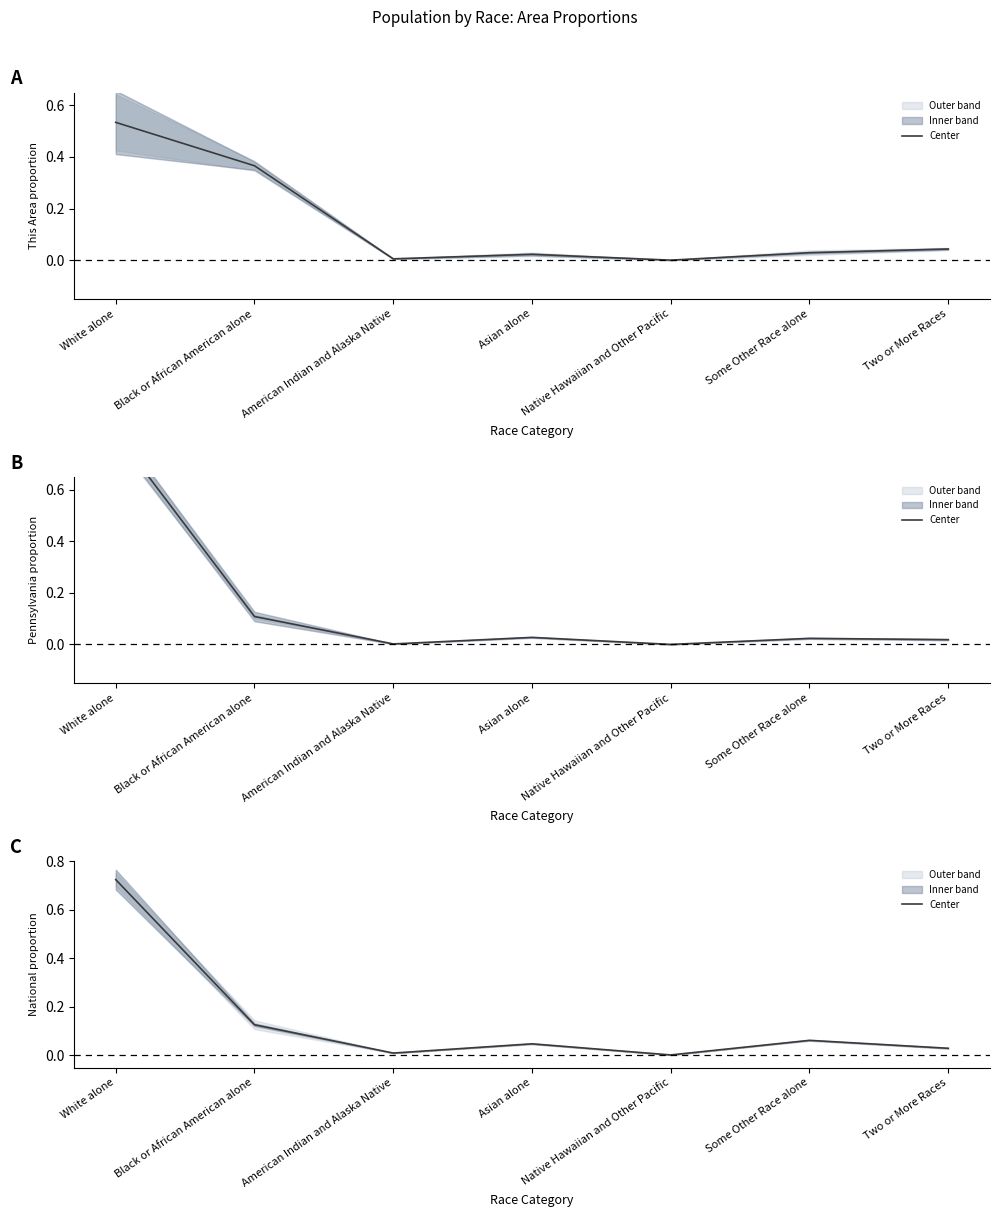

What is the greatest value displayed?

0.7